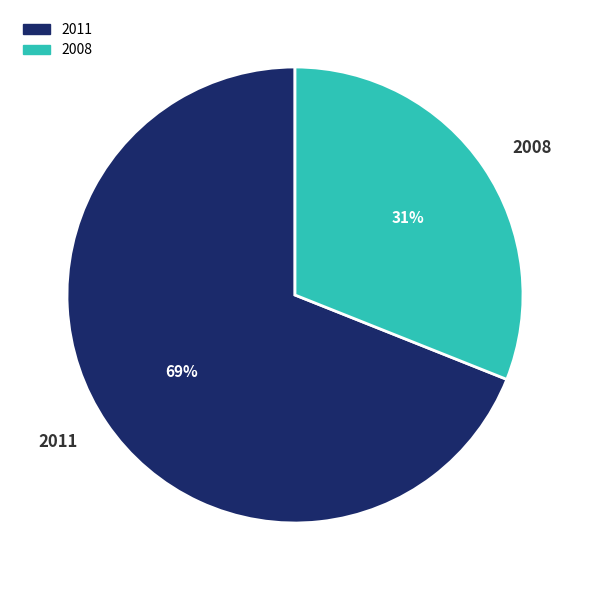

Does 2011 account for over 50% of the chart?

Yes